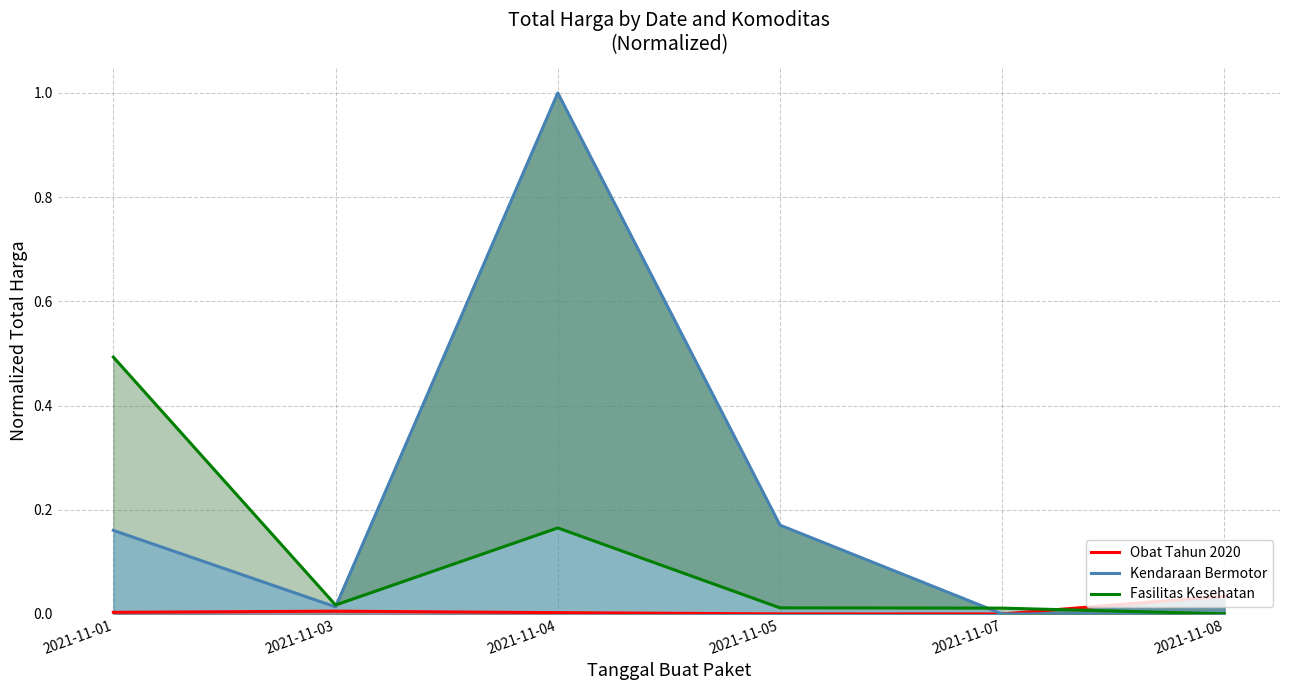

What is the difference between the second highest and second lowest values in the Fasilitas Kesehatan series?

0.2